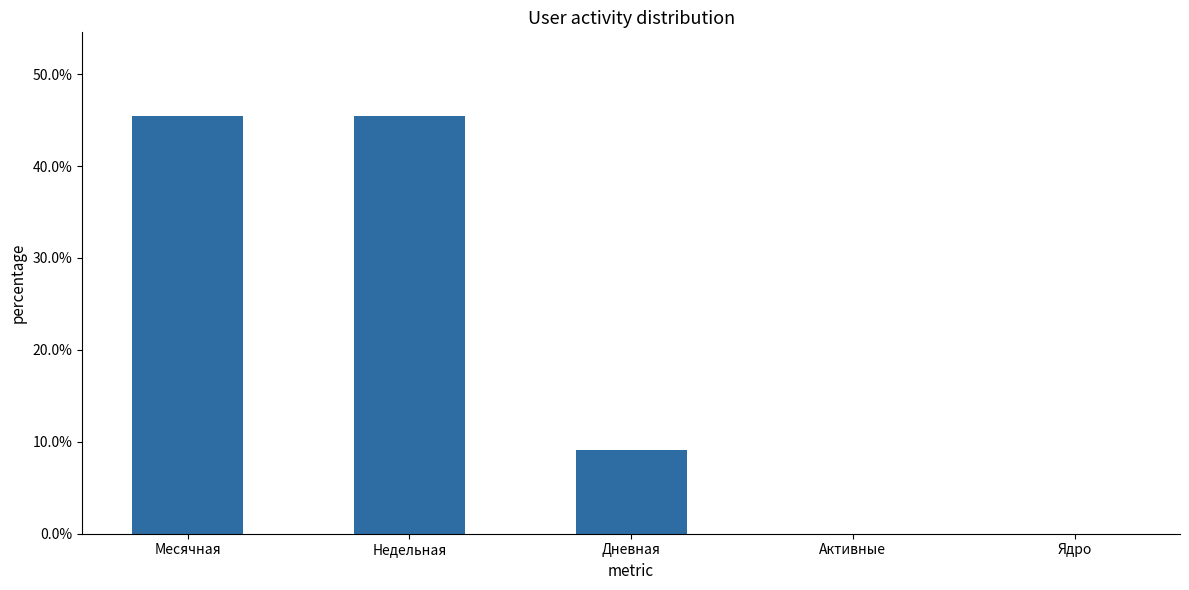

Reading left to right, list all the values displayed in this chart.

Месячная=0.5	Недельная=0.5	Дневная=0.1	Активные=0.0	Ядро=0.0